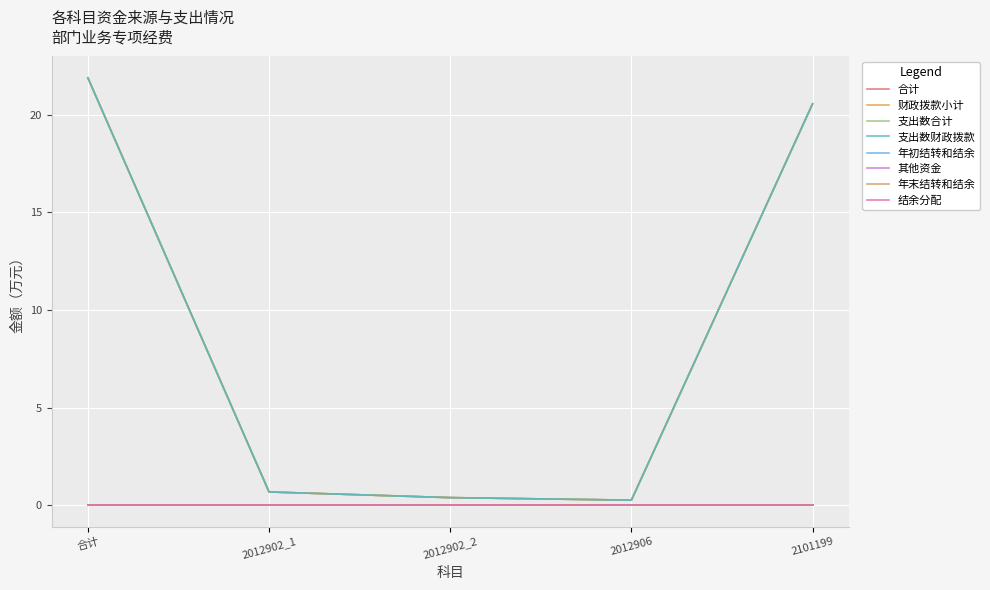

What is the sum of the 支出数合计 values at 2101199 and 合计?

42.4